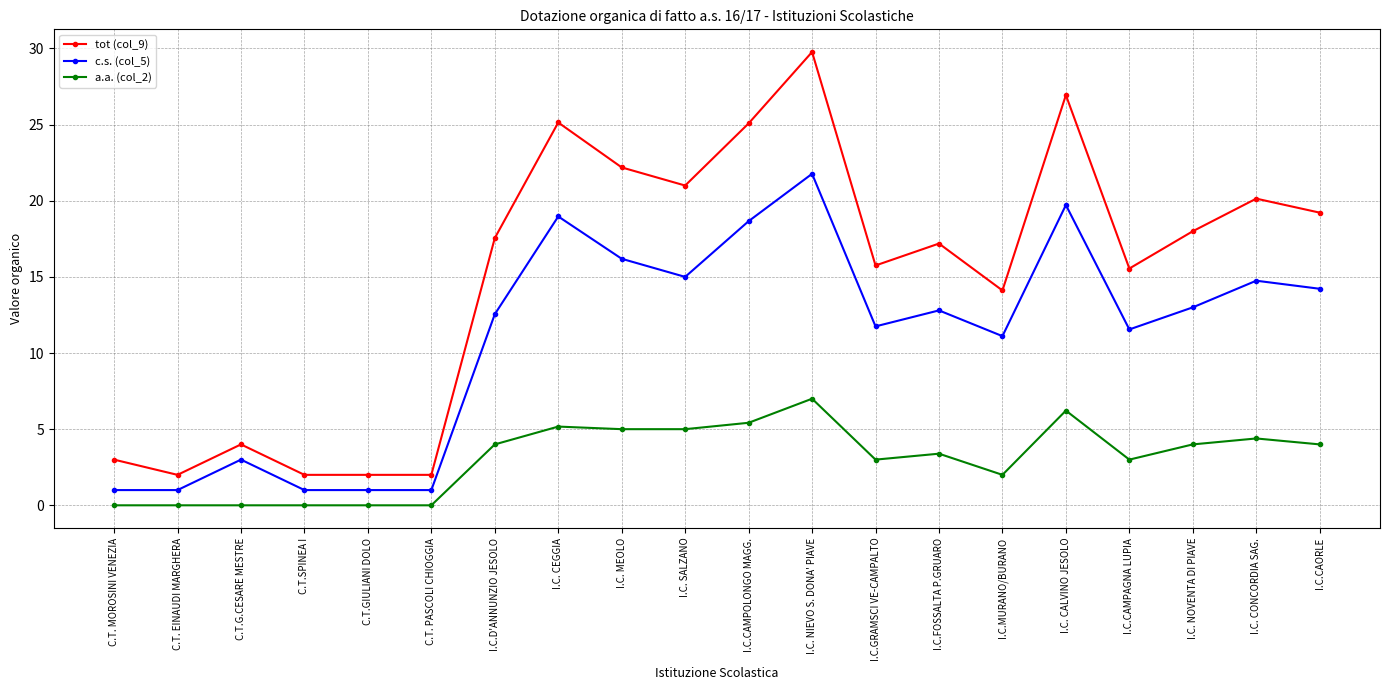

Count the number of data series in this chart.

3